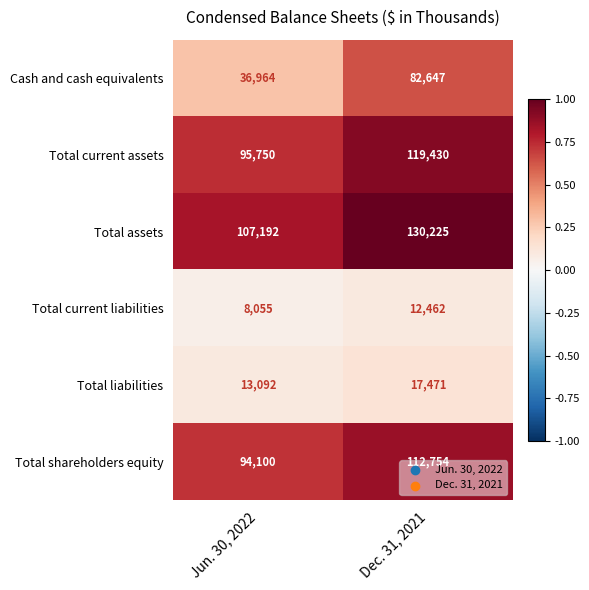

Which series changed the most between Jun. 30, 2022 and Dec. 31, 2021?

Cash and cash equivalents